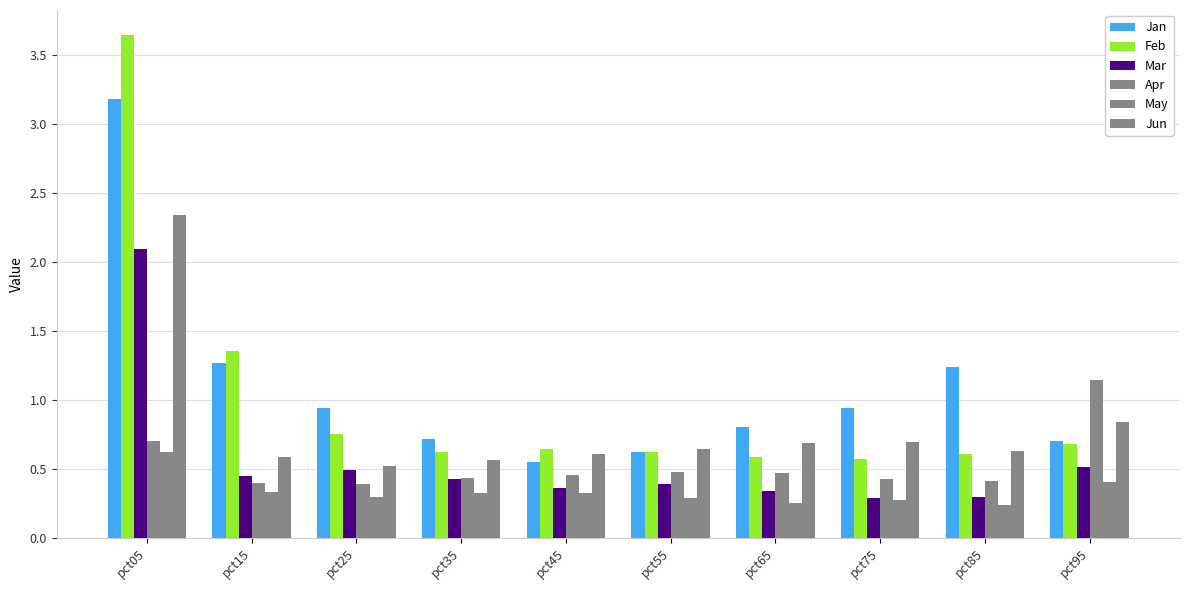

Is it true that Jan equals 0.4 at pct65?

False